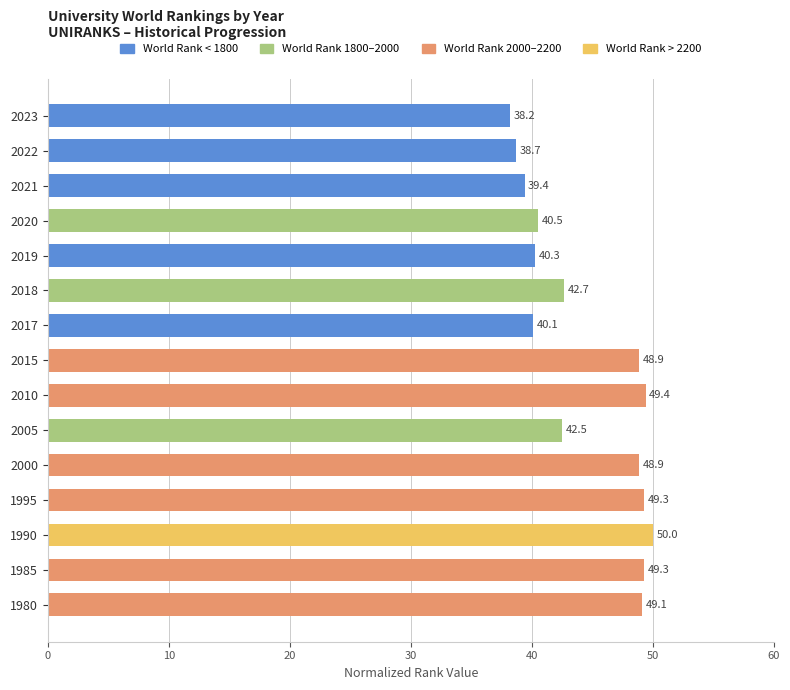

What is the difference between the maximum and minimum values?

11.8